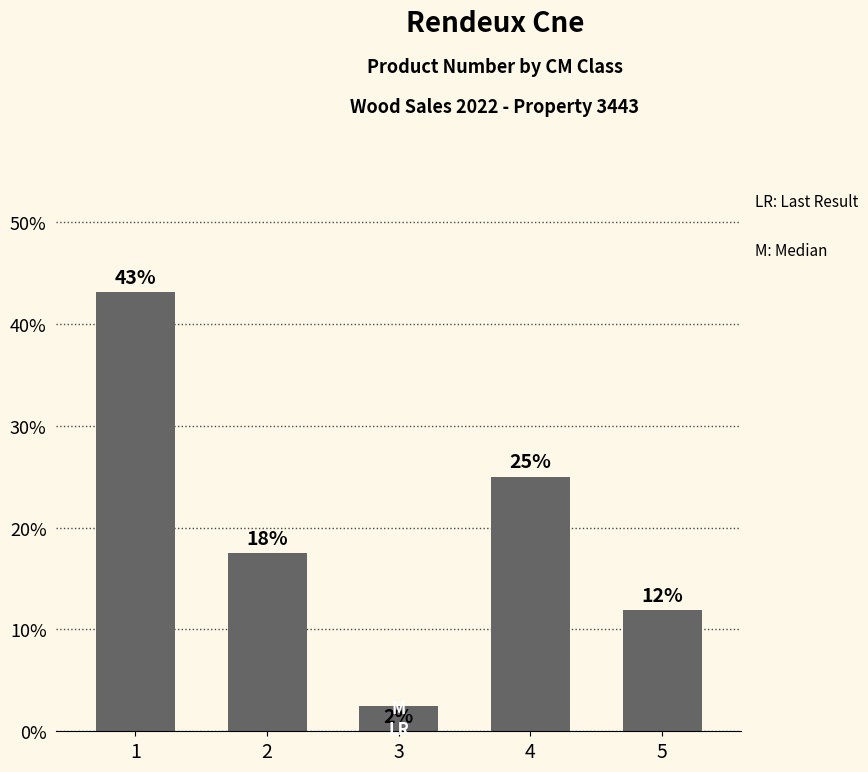

What is the smallest value displayed?

2.5